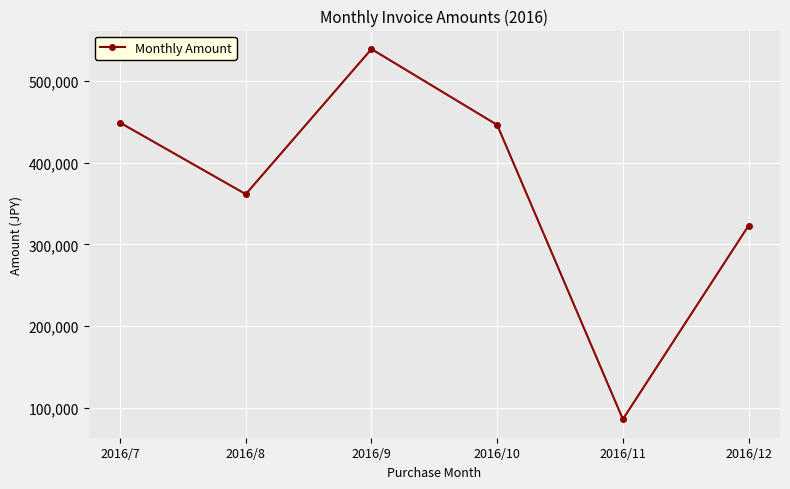

What is the value of the 2nd point from the left?

361441.9